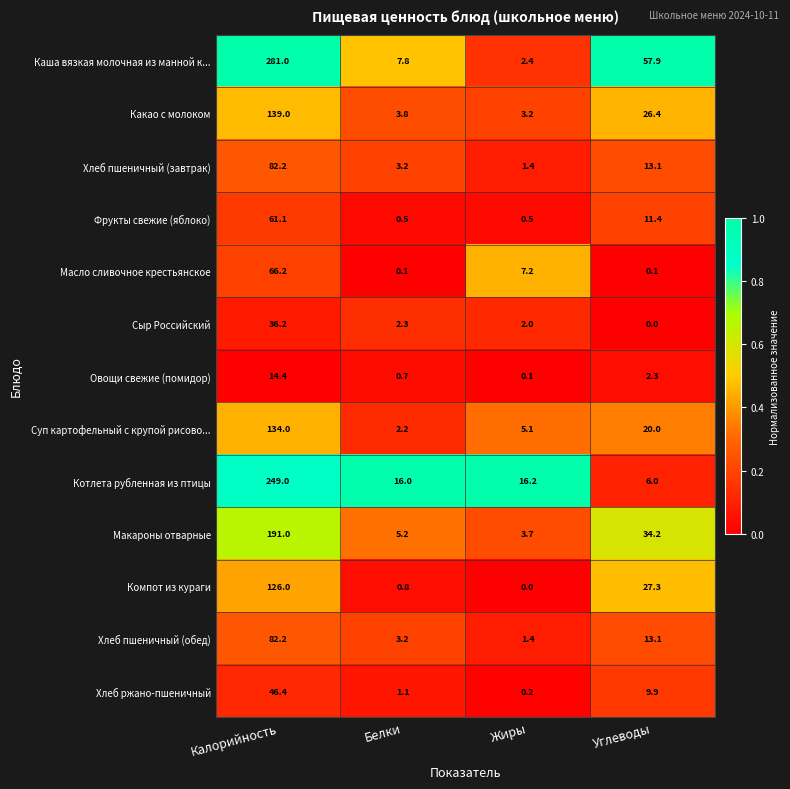

What is the difference between the maximum and minimum values in the Масло сливочное крестьянское series?

66.1